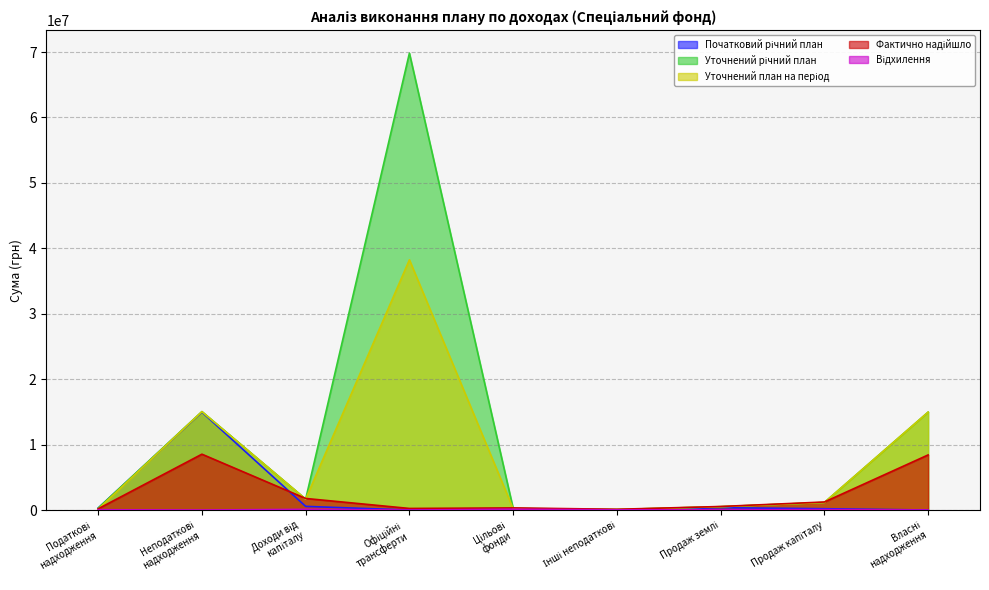

Reading left to right, list all the values displayed in this chart.

Початковий річний план: 298000.0	14963100.0	560000.0	0.0	100000.0	0.0	360000.0	200000.0	0.0
Уточнений річний план: 298000.0	15043100.0	1666345.9	69823720.0	250150.0	80000.0	510000.0	1156345.9	14963100.0
Уточнений план на період: 147500.0	15043100.0	1666345.9	38242000.0	208250.0	80000.0	510000.0	1156345.9	14963100.0
Фактично надійшло: 189837.6	8535787.6	1770167.2	242000.0	325293.0	113534.6	541356.4	1228810.8	8422217.7